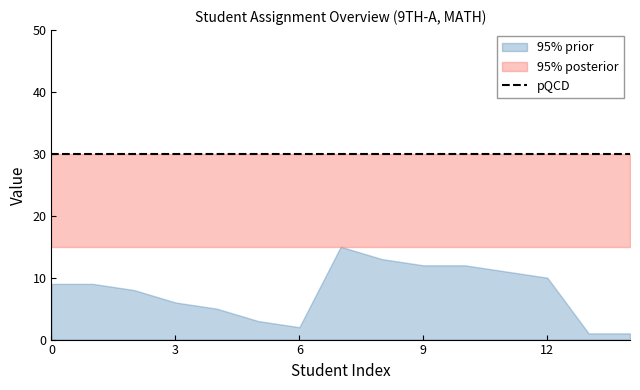

True or false: Roll No and Max cross at least once.

False